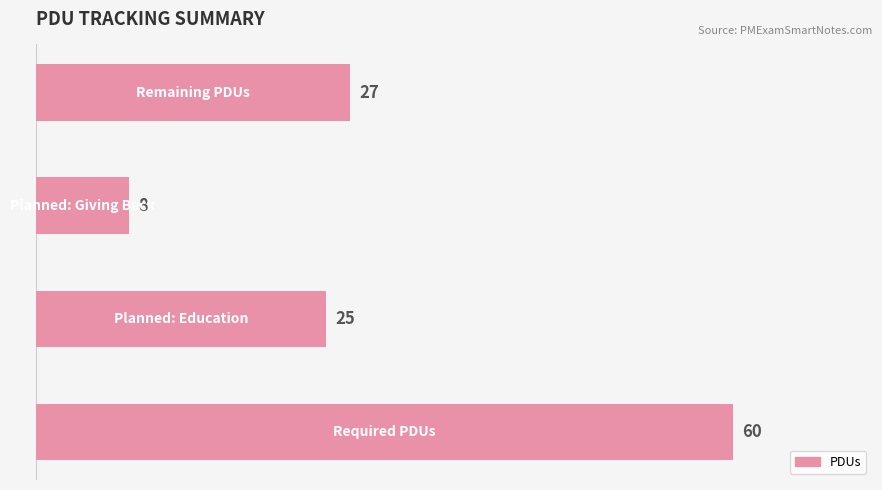

What is the minimum value shown in the chart?

8